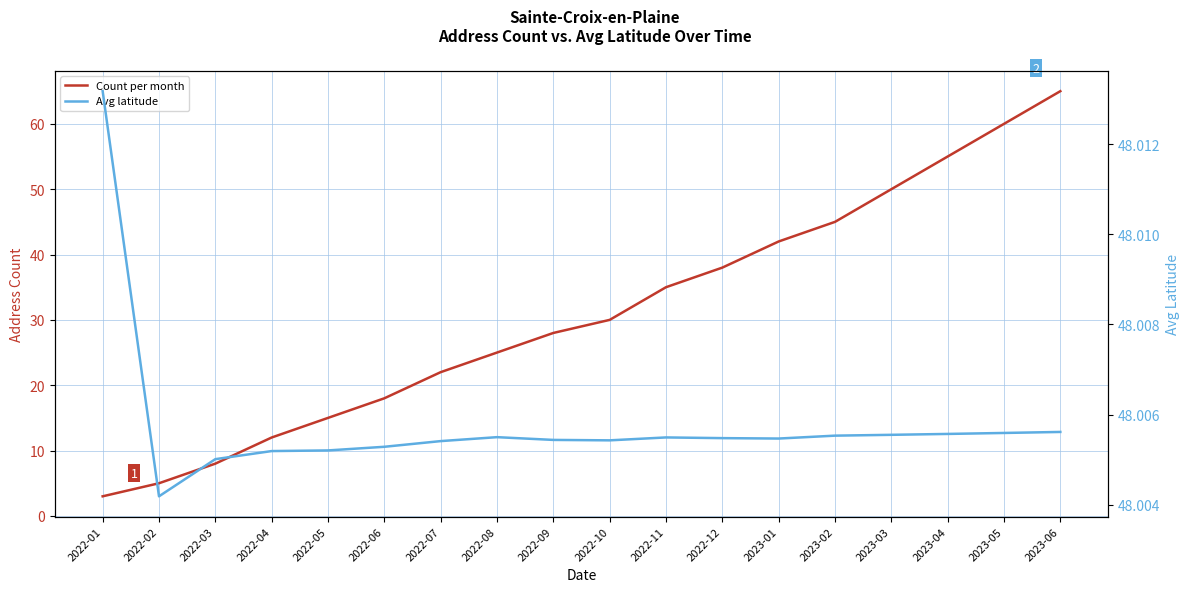

Reading right to left, what are all the values shown in this chart?

Count per month: 2023-06=65.0	2023-05=60.0	2023-04=55.0	2023-03=50.0	2023-02=45.0	2023-01=42.0	2022-12=38.0	2022-11=35.0	2022-10=30.0	2022-09=28.0	2022-08=25.0	2022-07=22.0	2022-06=18.0	2022-05=15.0	2022-04=12.0	2022-03=8.0	2022-02=5.0	2022-01=3.0
Avg latitude: 2023-06=48.0	2023-05=48.0	2023-04=48.0	2023-03=48.0	2023-02=48.0	2023-01=48.0	2022-12=48.0	2022-11=48.0	2022-10=48.0	2022-09=48.0	2022-08=48.0	2022-07=48.0	2022-06=48.0	2022-05=48.0	2022-04=48.0	2022-03=48.0	2022-02=48.0	2022-01=48.0